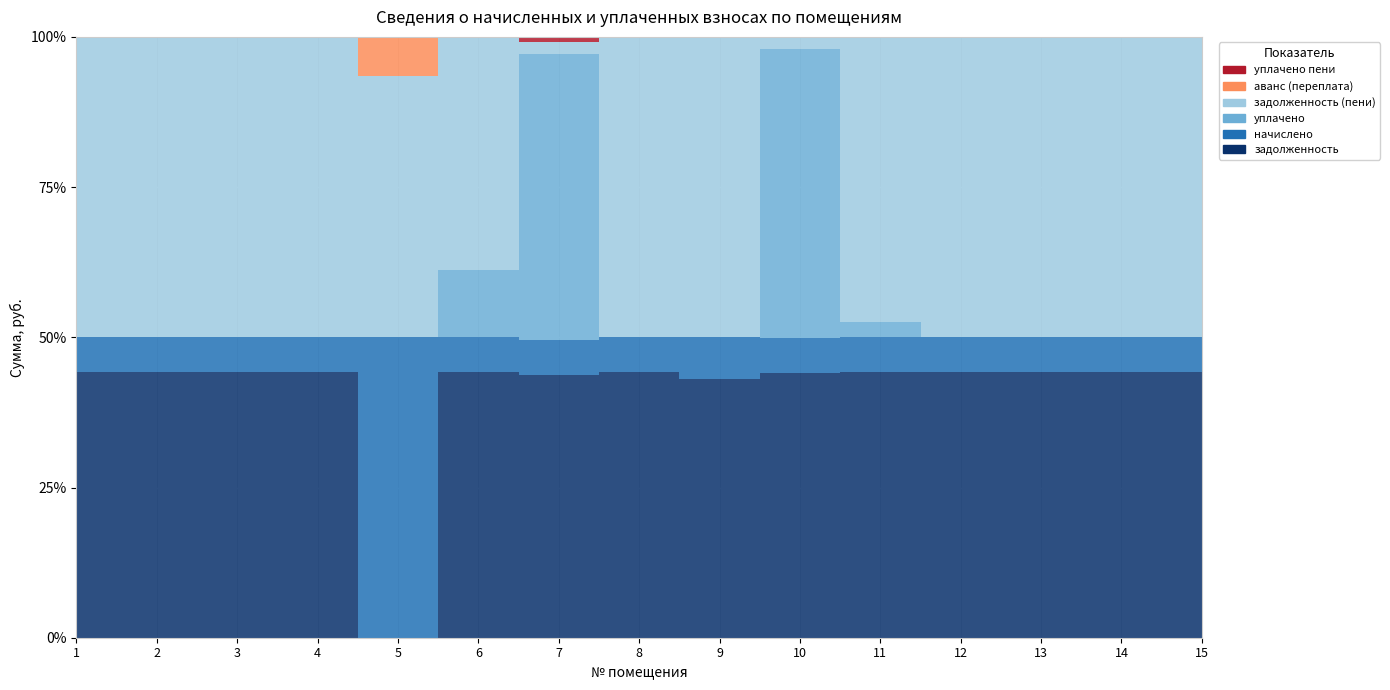

Where is the first local maximum for начислено?

4